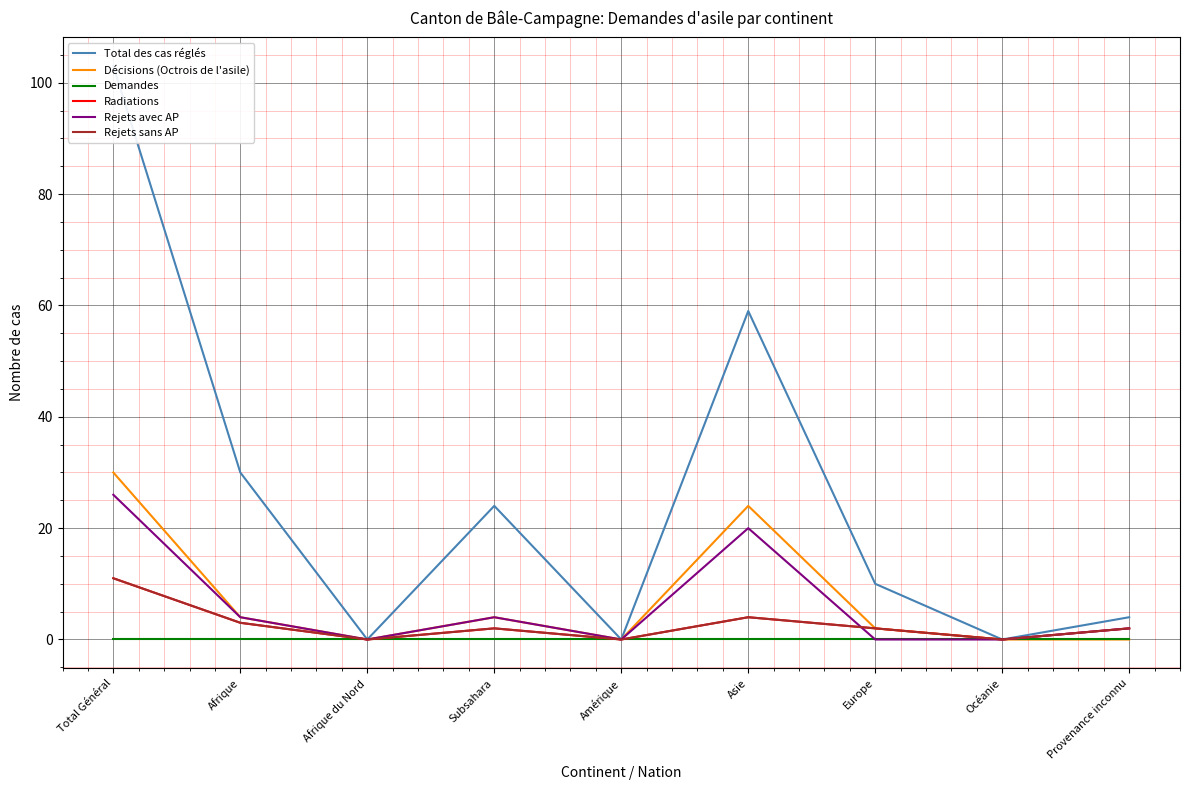

What is the label of the 1st point from the left?

Total Général